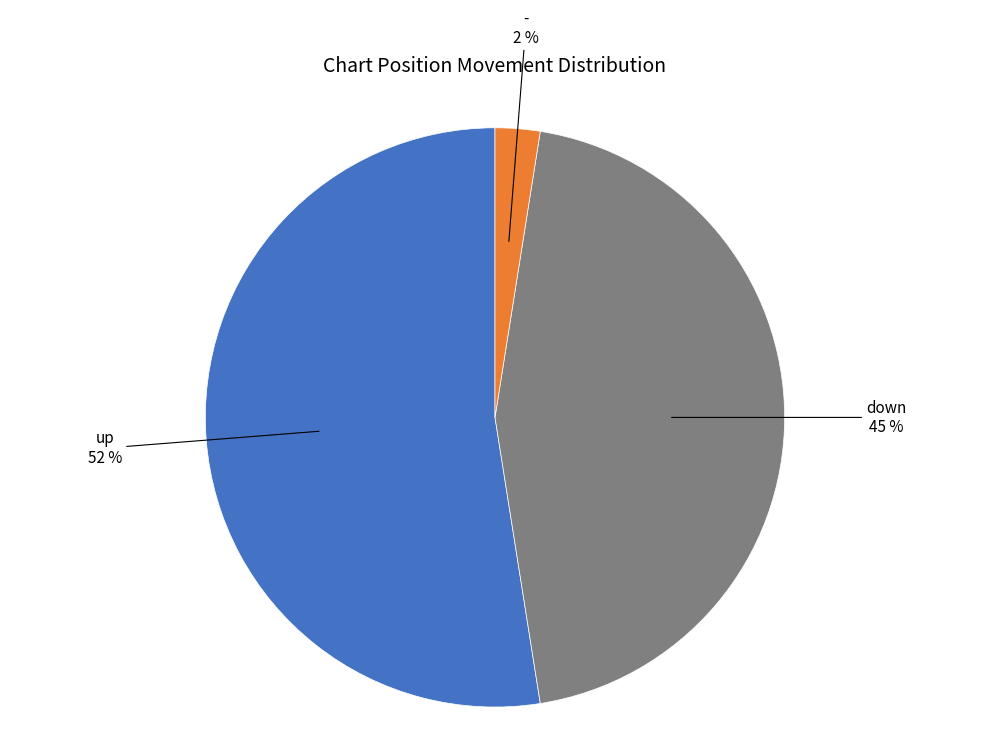

To the nearest percent, what is the average slice percentage?

33%